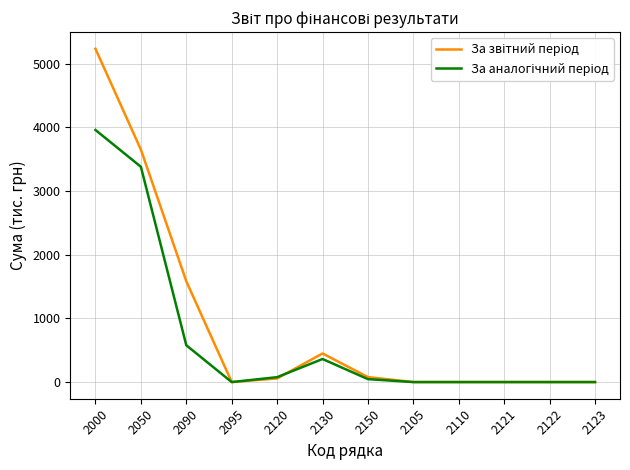

What is the maximum value shown in the chart?

5234